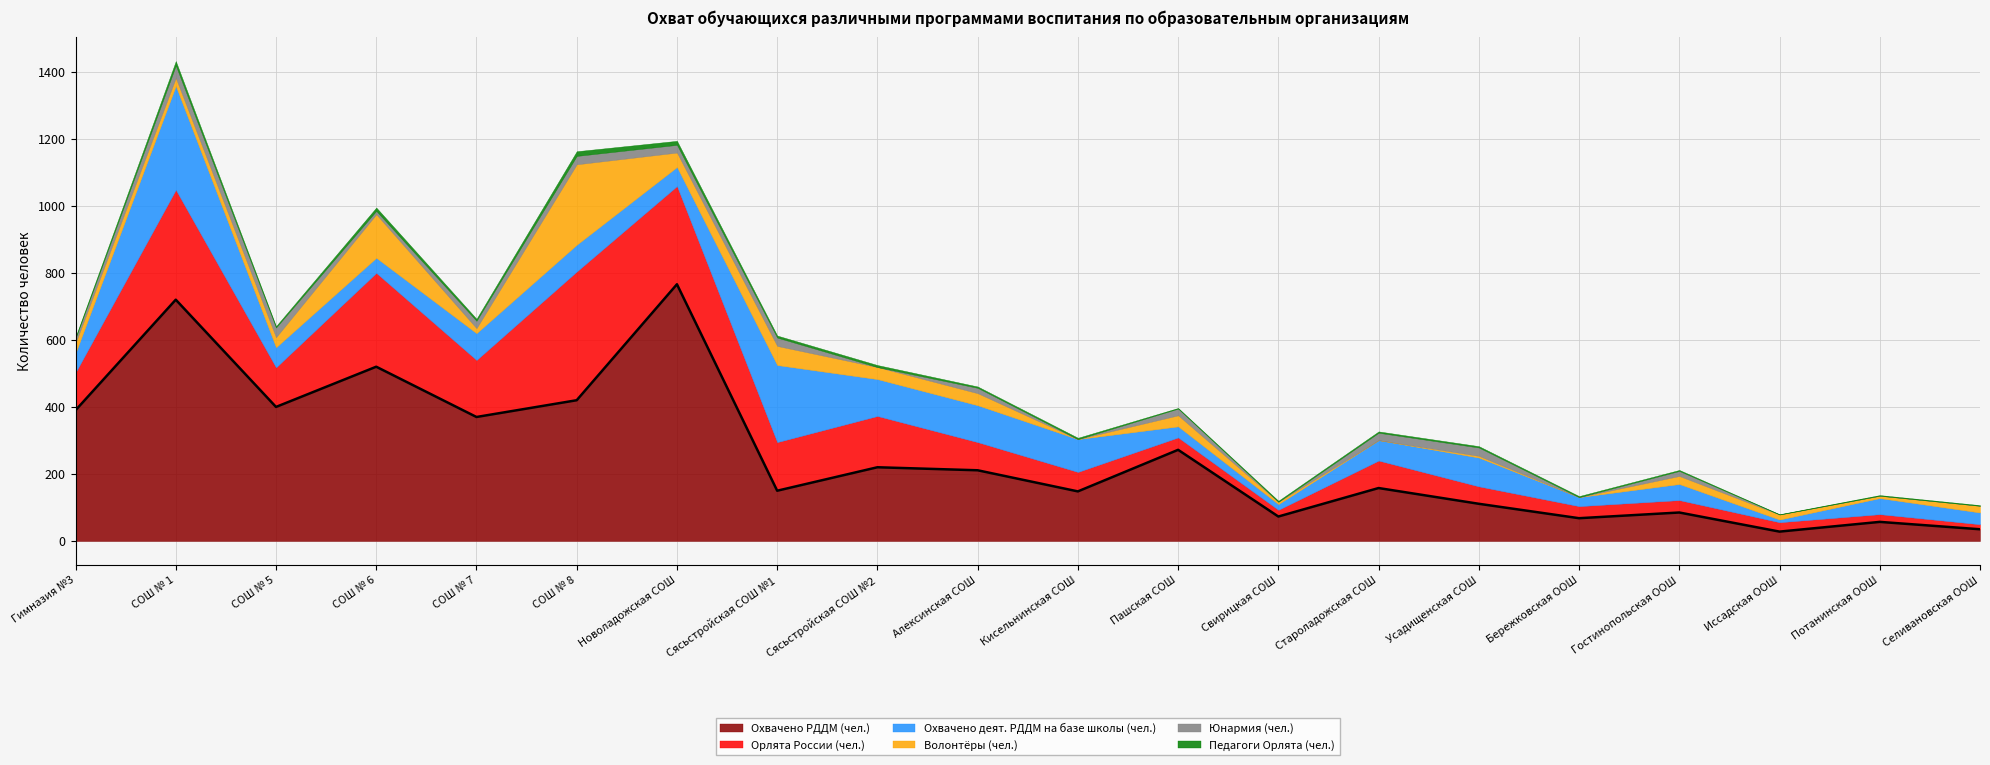

Is the value of Охвачено РДДМ (чел.) at СОШ № 7 greater than the value of Педагоги Орлята (чел.) at Усадищенская СОШ?

Yes